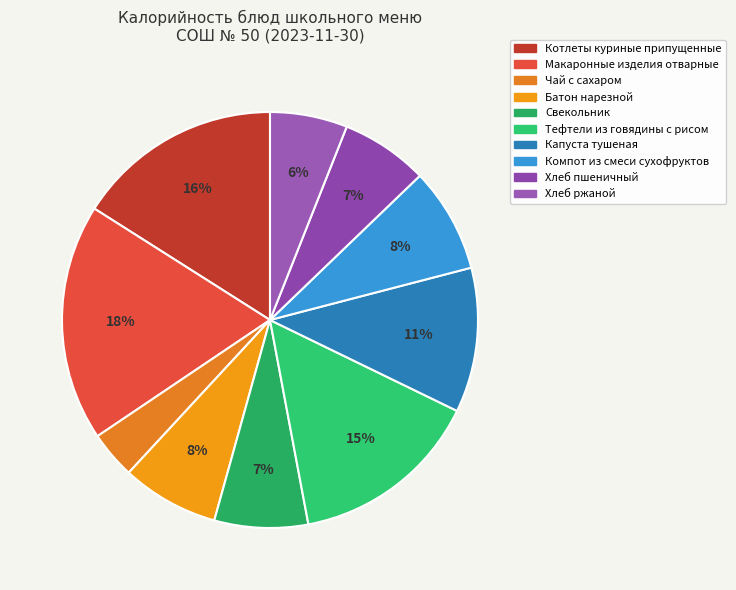

What is the largest slice in the pie chart?

Макаронные изделия отварные